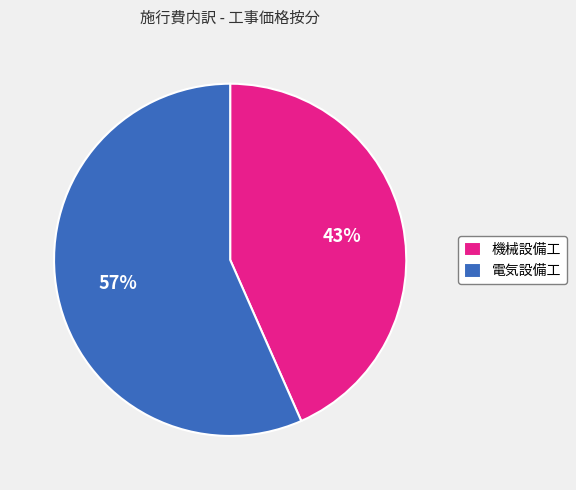

Is it true that 電気設備工 is 62% of the pie?

False